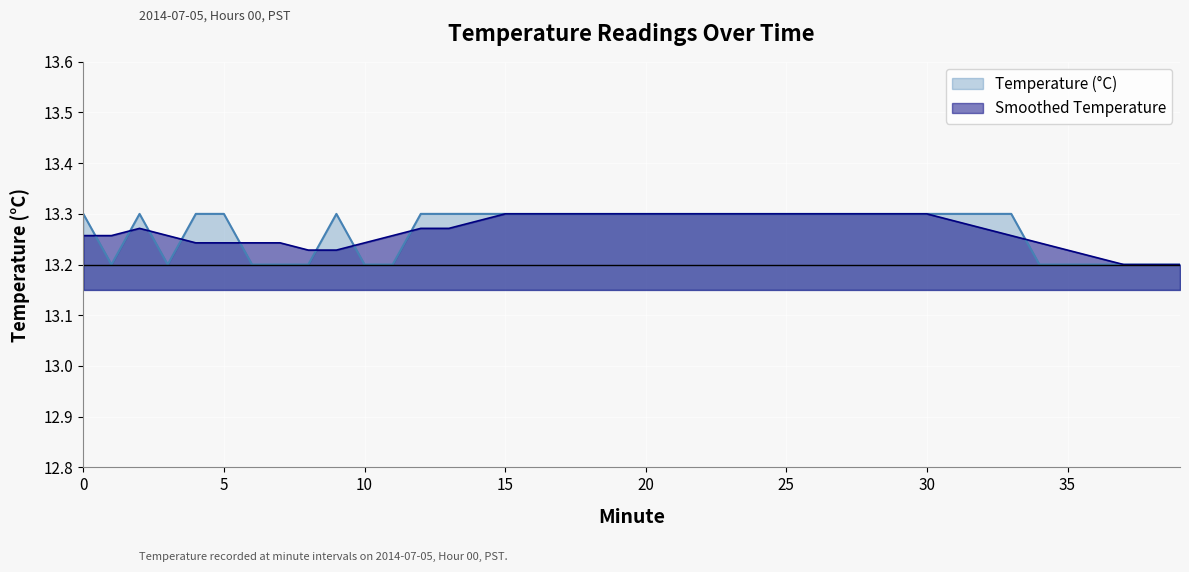

Reading left to right, what are all the values shown in this chart?

13.3	13.2	13.3	13.2	13.3	13.3	13.2	13.2	13.2	13.3	13.2	13.2	13.3	13.3	13.3	13.3	13.3	13.3	13.3	13.3	13.3	13.3	13.3	13.3	13.3	13.3	13.3	13.3	13.3	13.3	13.3	13.3	13.3	13.3	13.2	13.2	13.2	13.2	13.2	13.2